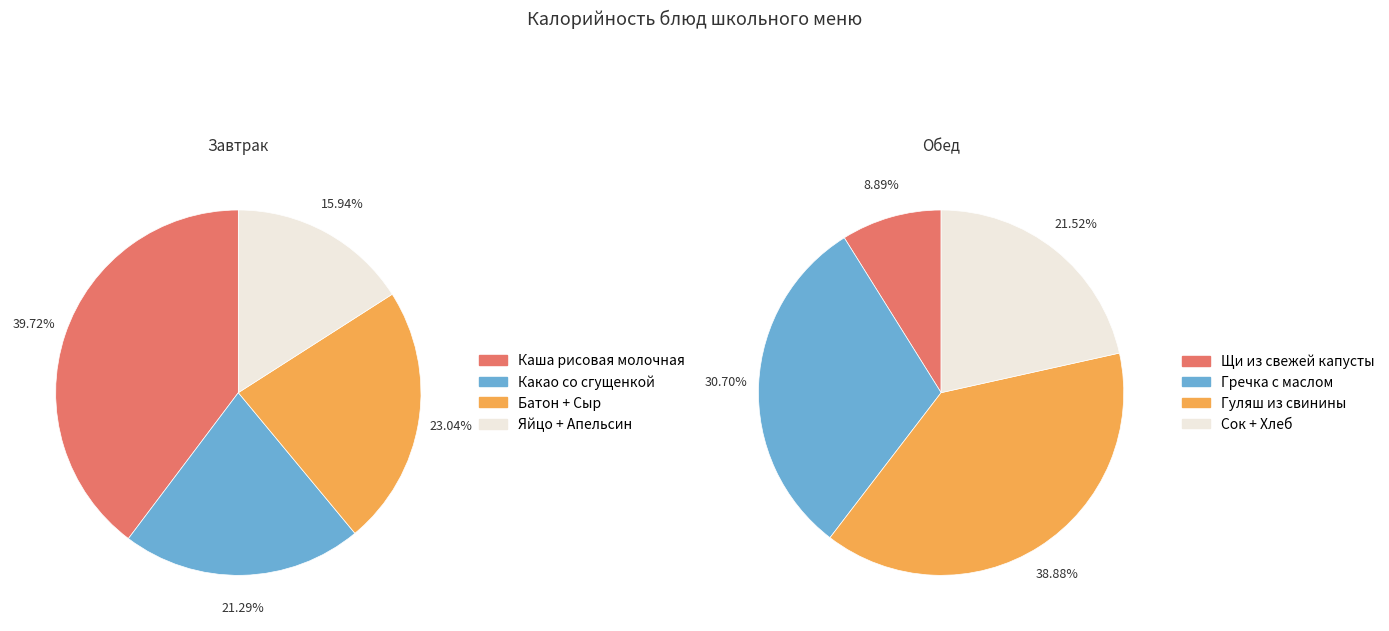

Is it true that Гуляш из свинины is 10% of the pie?

False